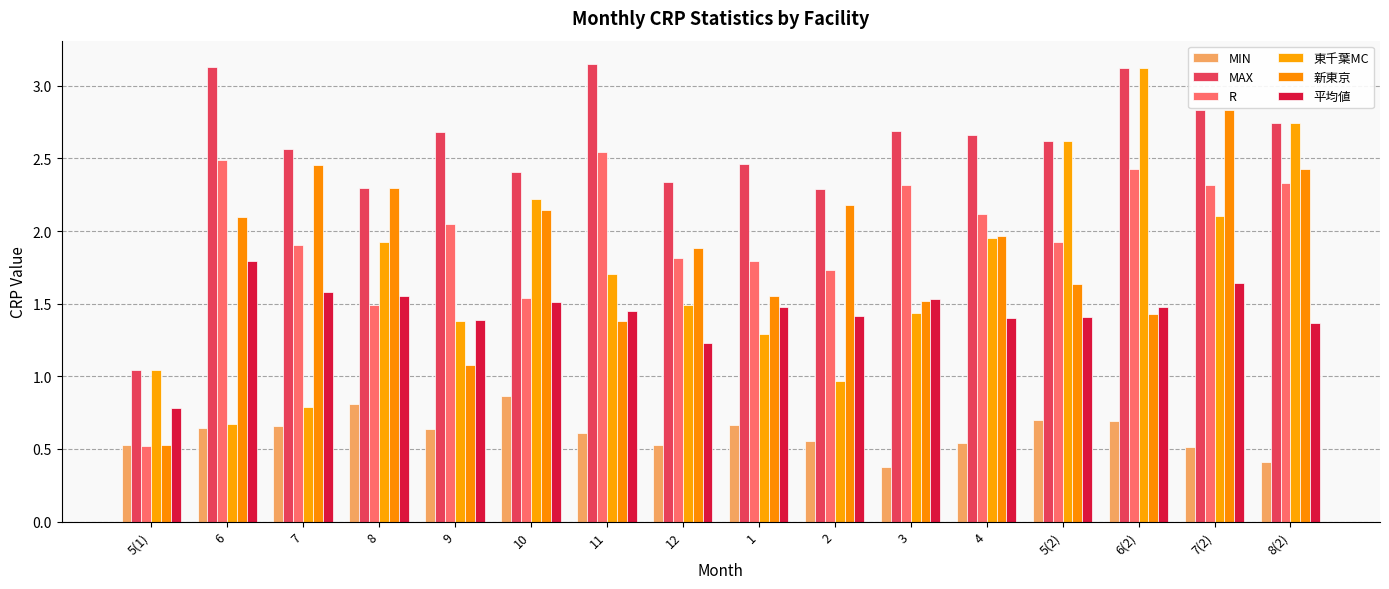

How many distinct data groups are displayed?

6